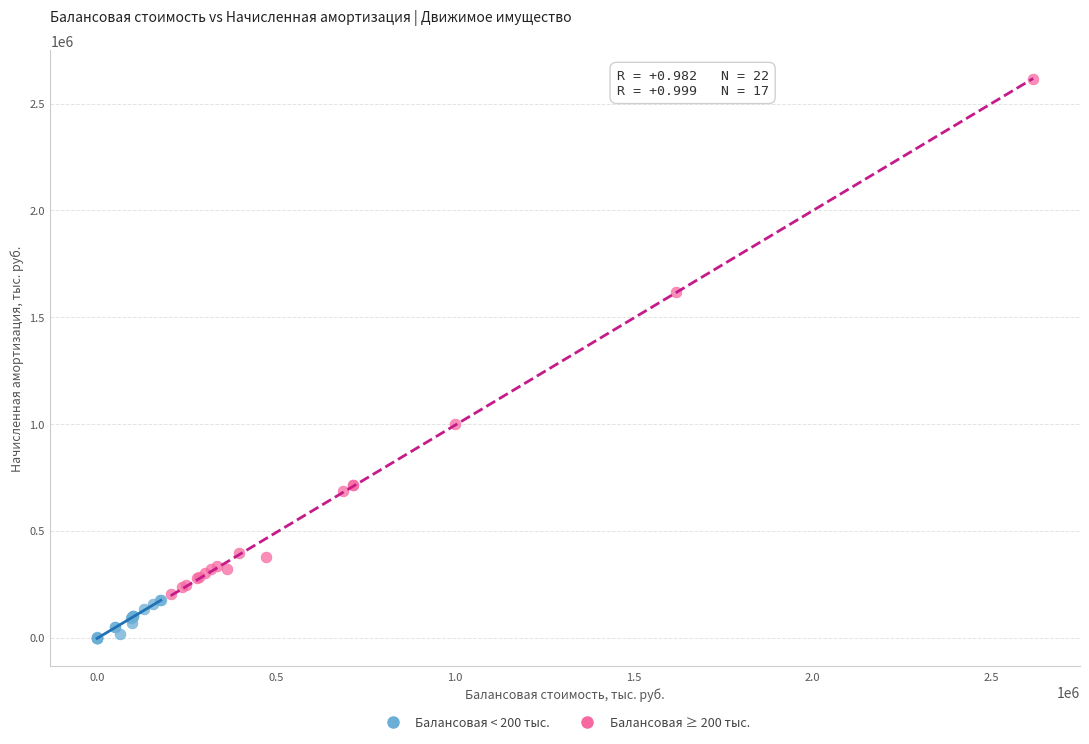

Which series has the widest spread of Y values?

Балансовая ≥ 200 тыс.